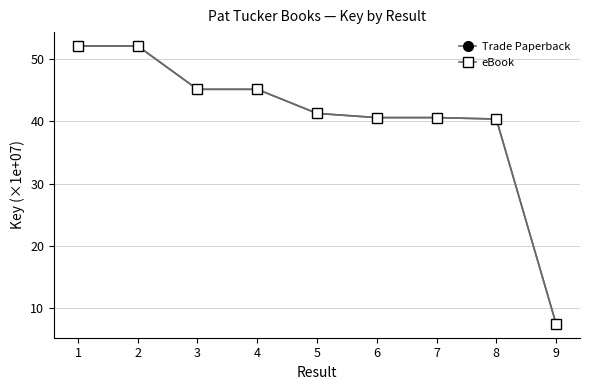

At which label does Trade Paperback reach its minimum?

9